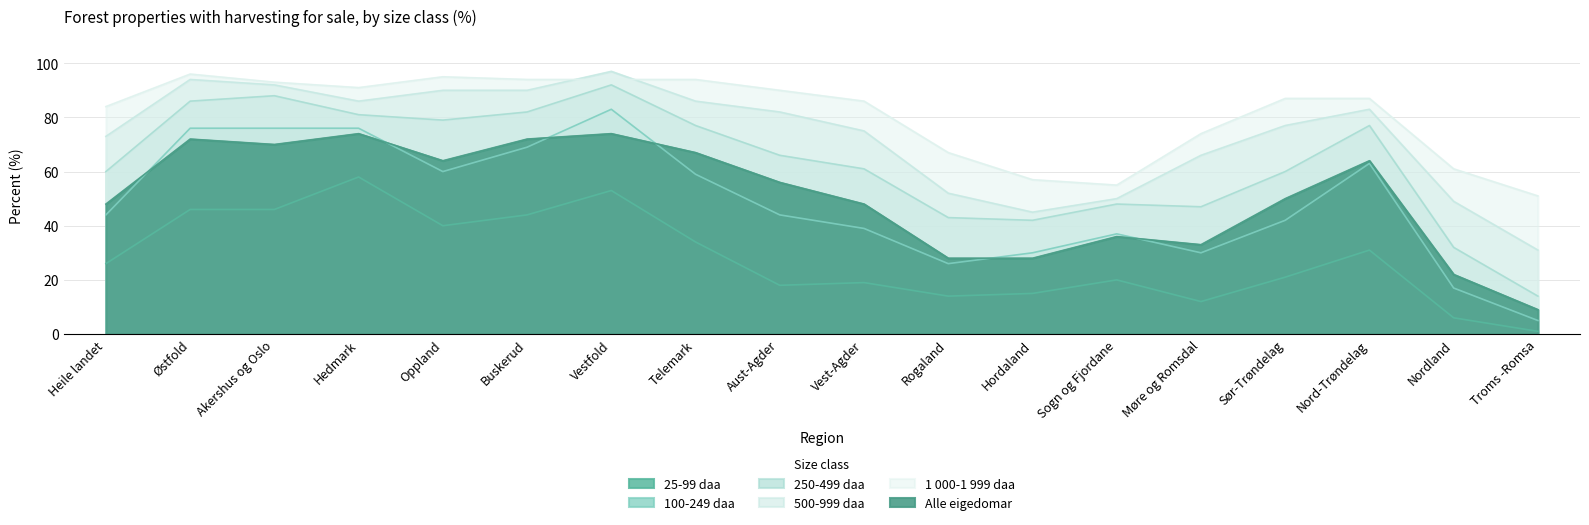

At Akershus og Oslo, list the series in order from smallest to largest.

25-99 daa, Alle eigedomar, 100-249 daa, 250-499 daa, 500-999 daa, 1 000-1 999 daa